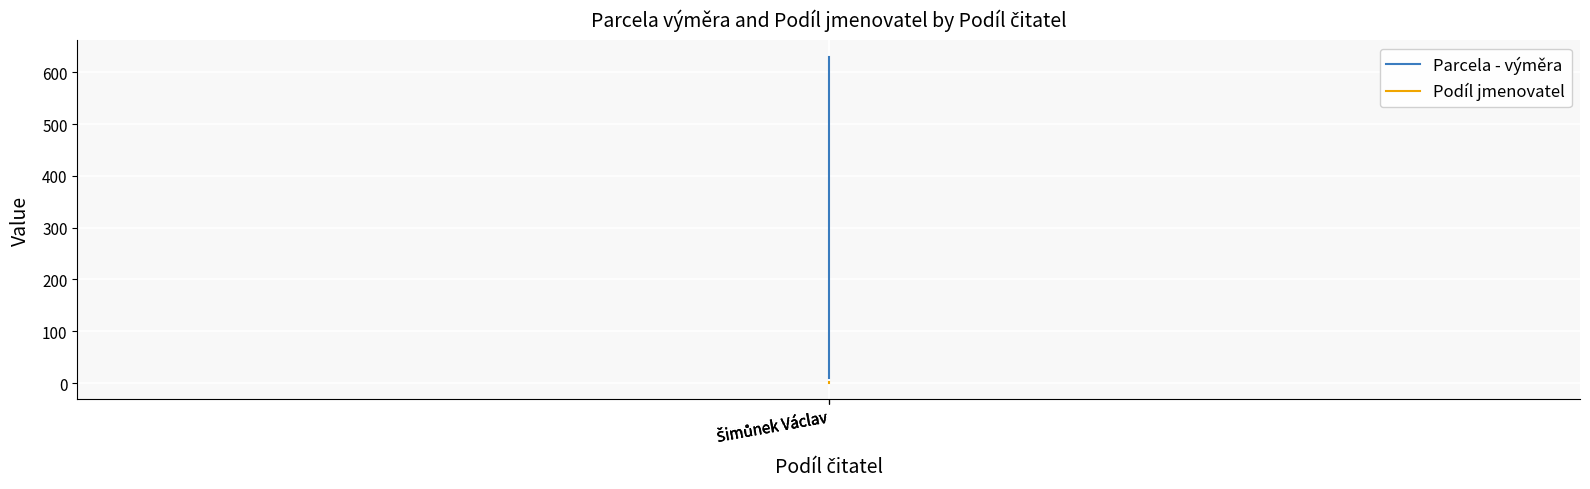

Which series has the largest total across all categories?

Parcela - výměra